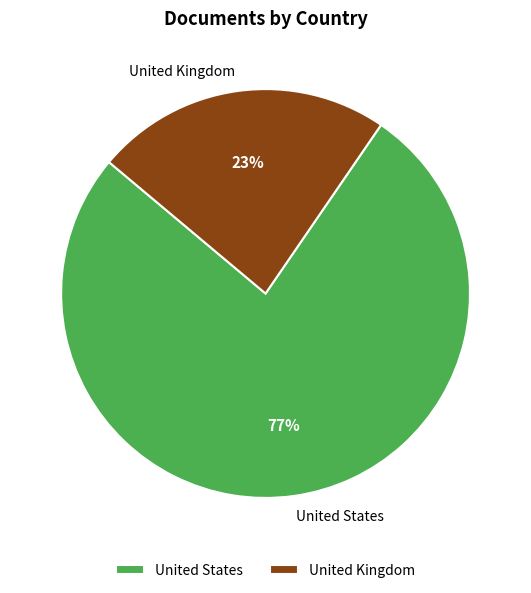

Which category has the biggest portion of the pie?

United States